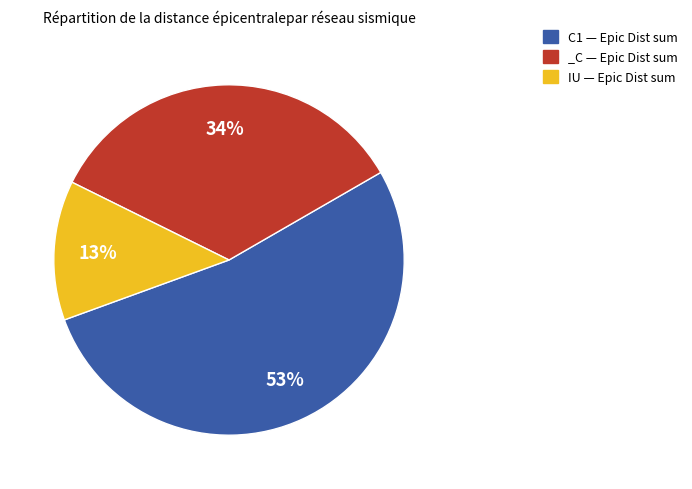

Is there a majority slice in this chart?

Yes